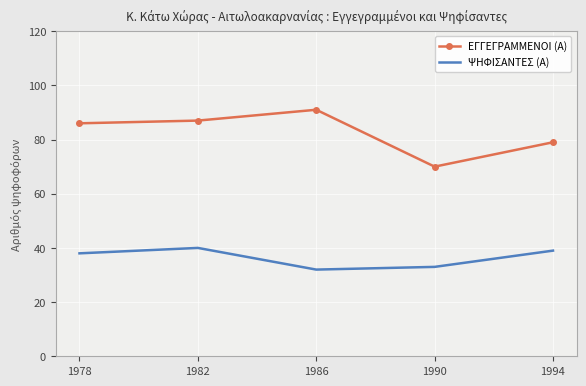

How many interior local valleys does the ΕΓΓΕΓΡΑΜΜΕΝΟΙ (Α) series have?

1